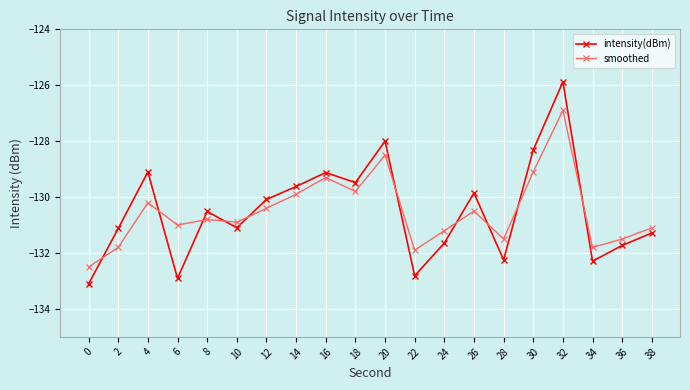

The smoothed series shows -73.6 at 18. True or false?

False